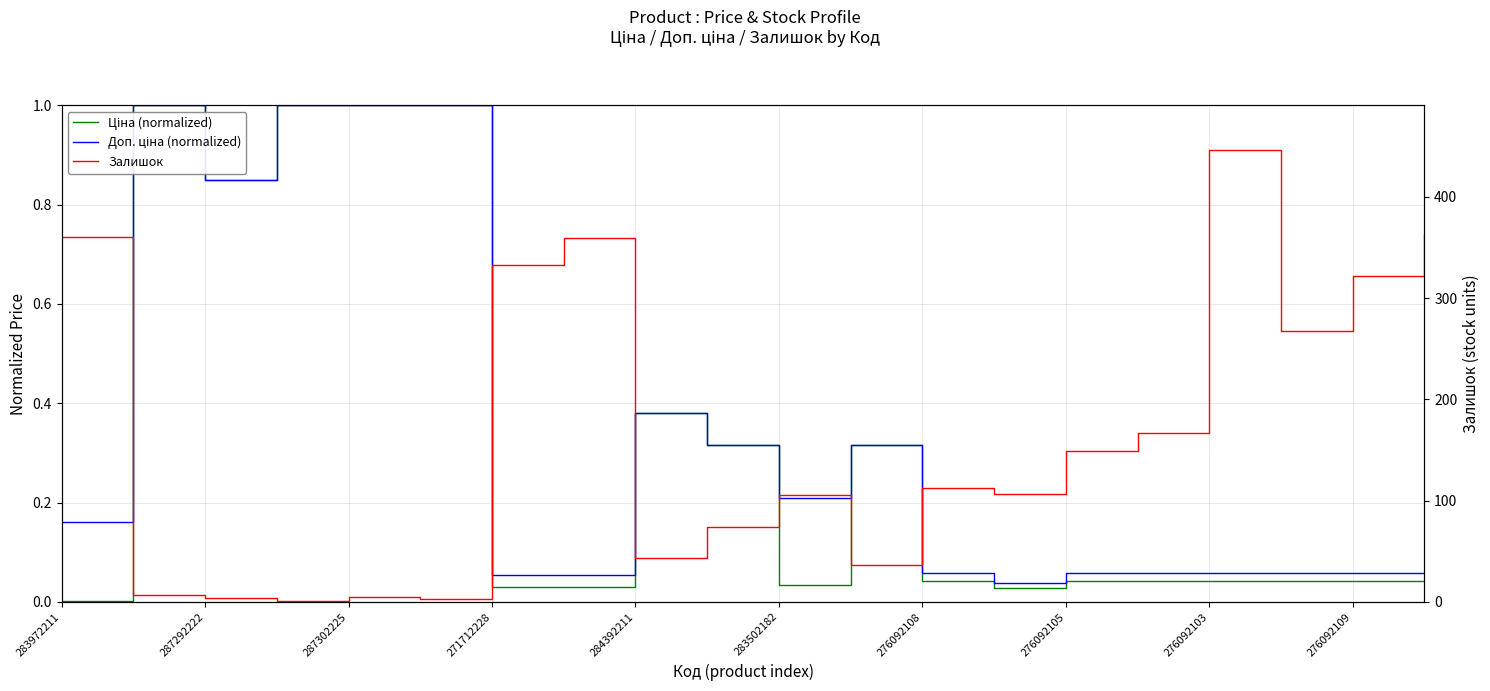

True or false: Доп. ціна (normalized) and Ціна (normalized) intersect in this chart.

False